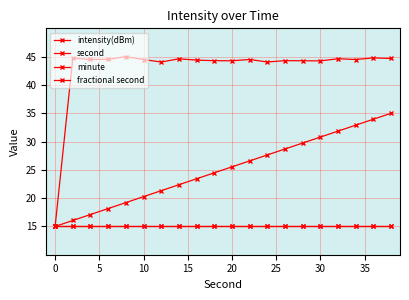

Where is the first local minimum for intensity(dBm)?

5